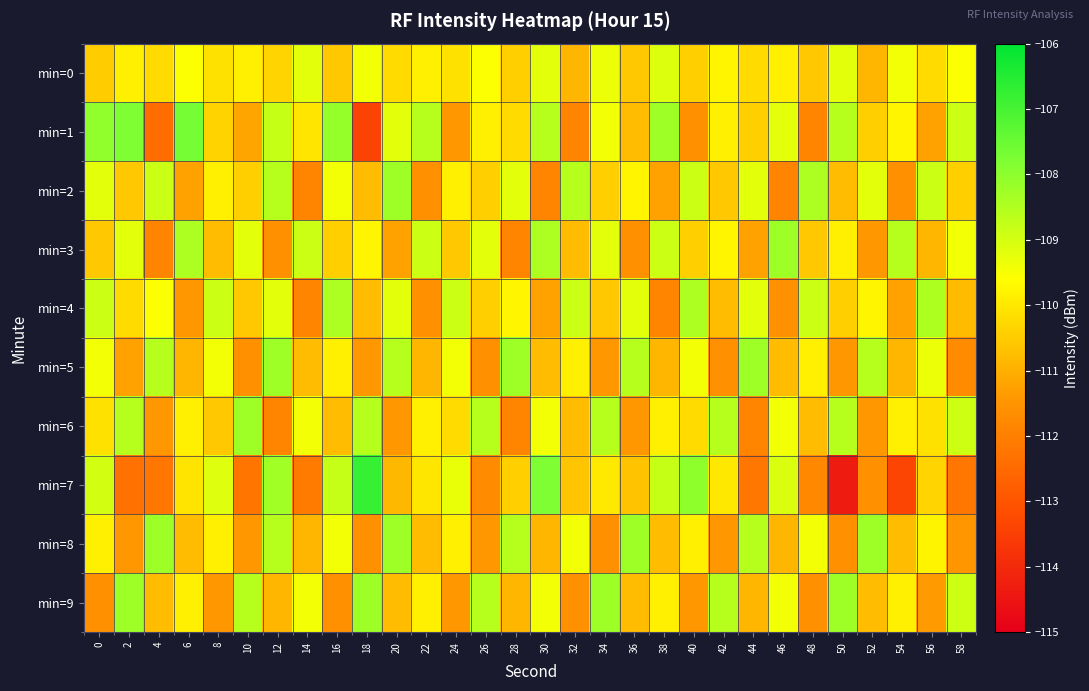

Rank the series by their maximum value, from highest to lowest.

min=7, min=1, min=2, min=3, min=5, min=6, min=8, min=9, min=4, min=0